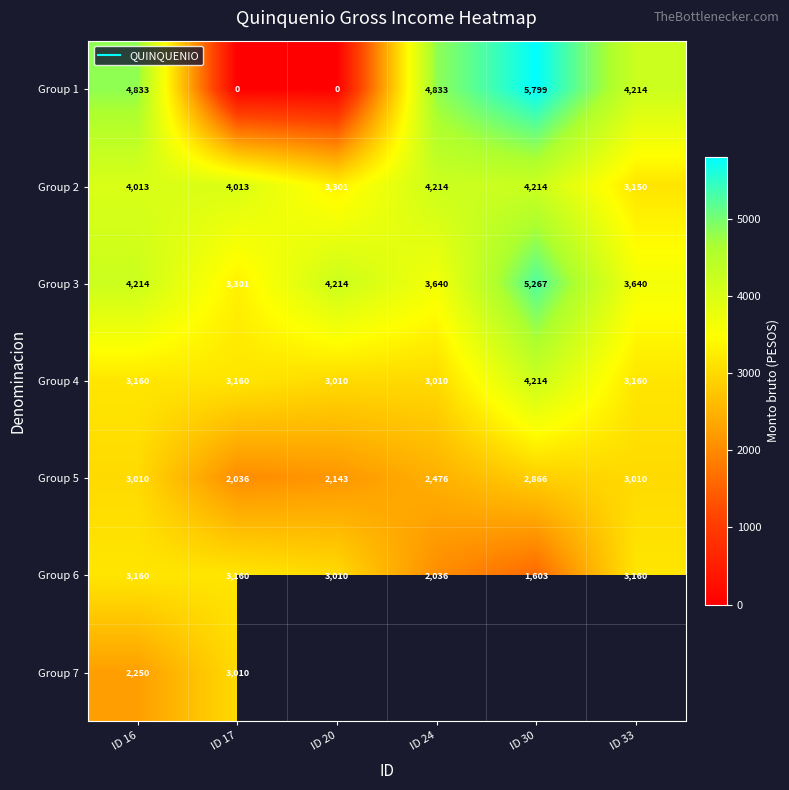

Which series has the widest spread of values?

Group 1